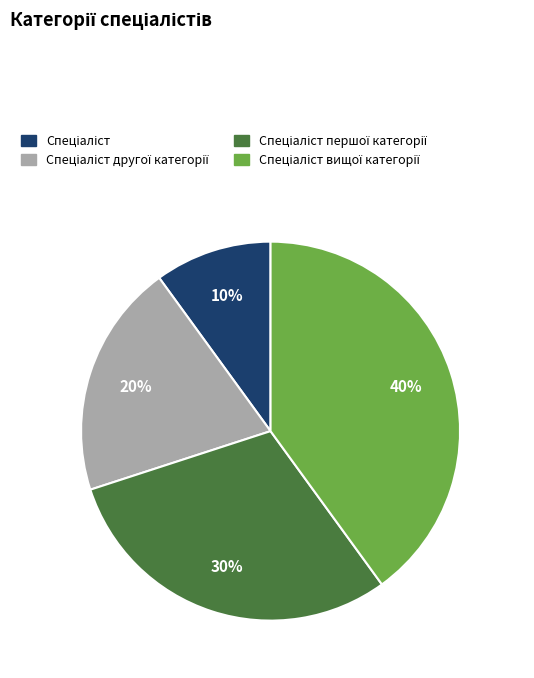

Is there any slice that represents more than half of the pie?

No